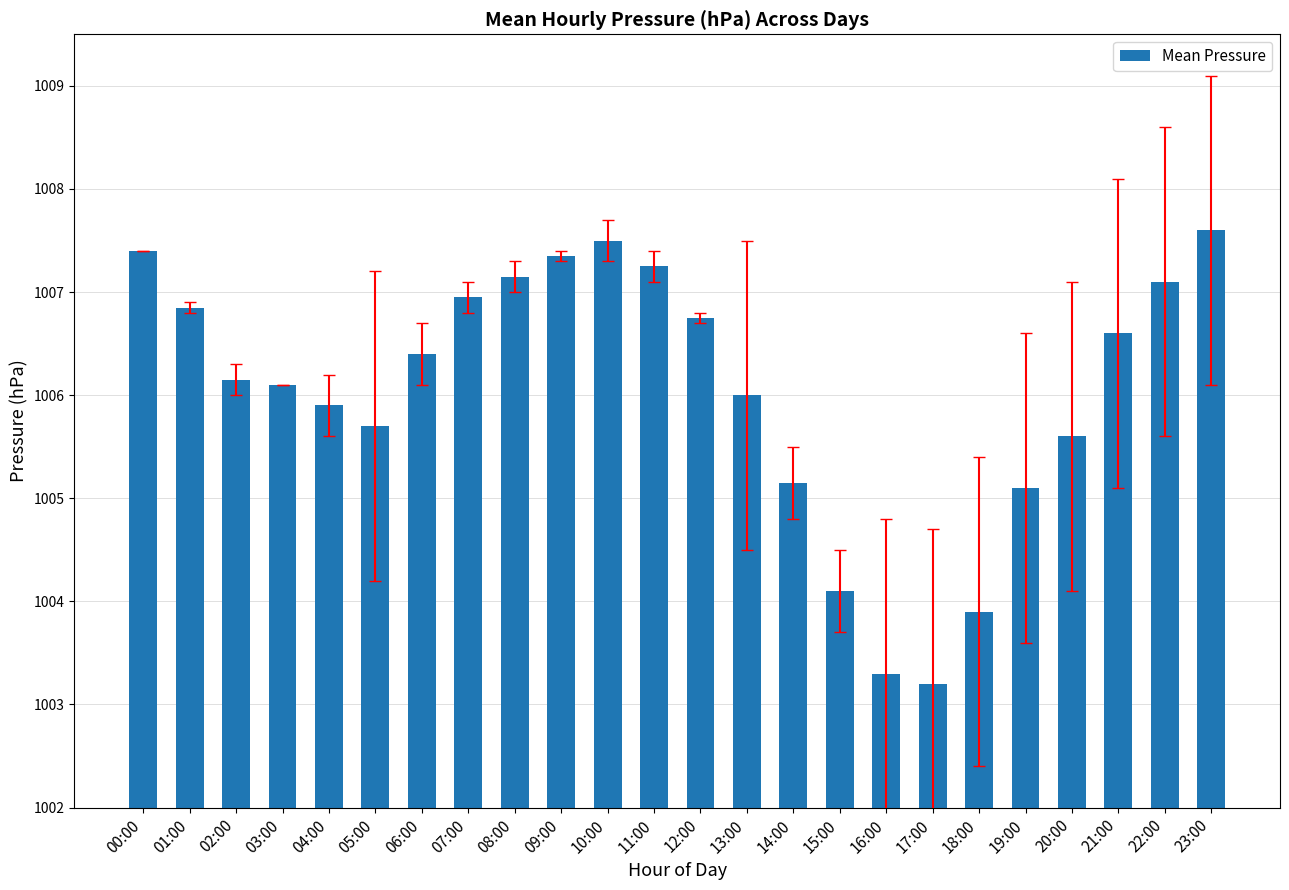

The chart shows a value of 1525.1 at 22:00. True or false?

False